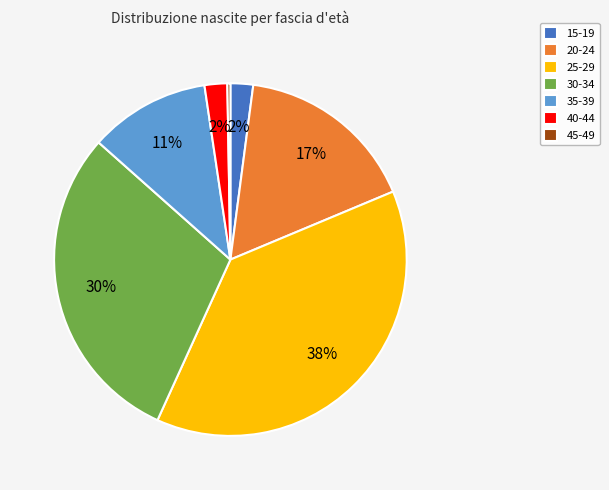

Which category has the biggest portion of the pie?

25-29